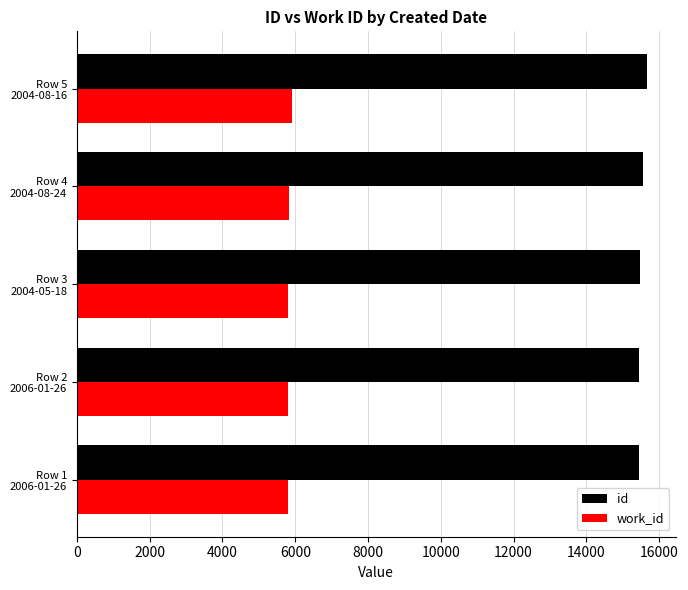

Which series has the largest total across all categories?

id